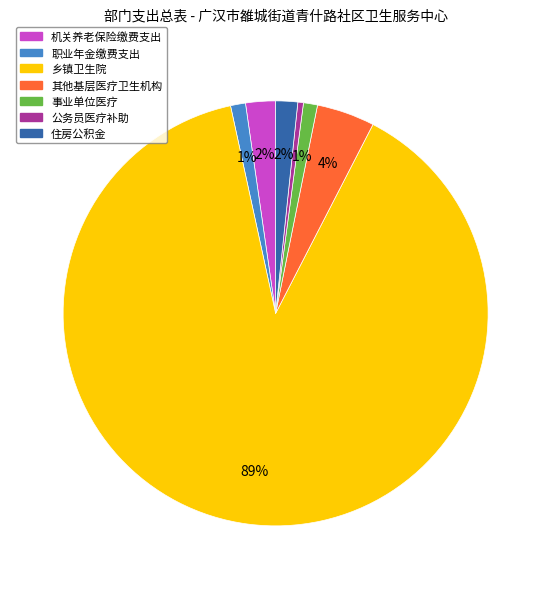

How many slices are in this pie chart?

7